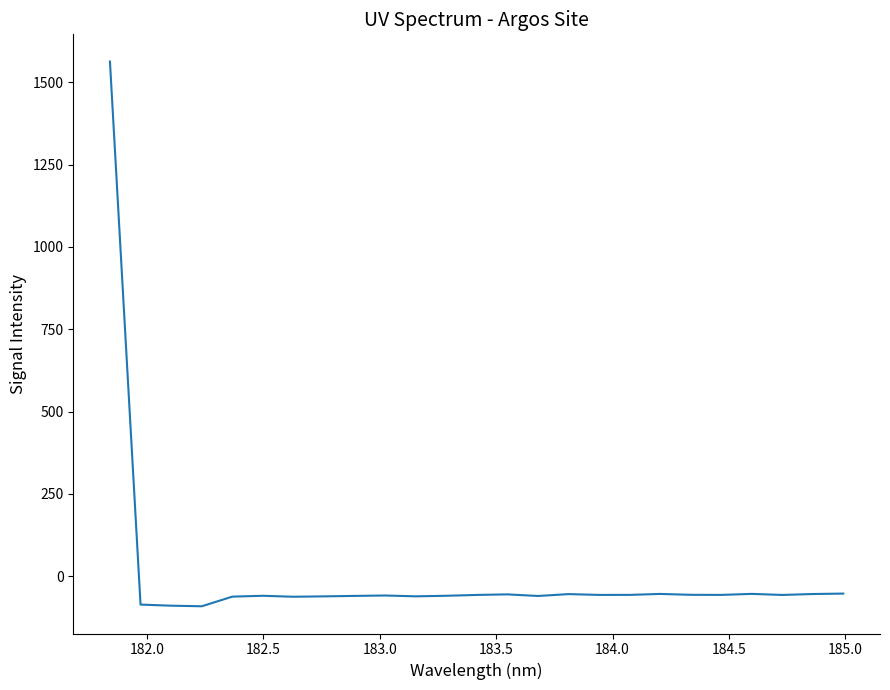

What is the greatest value displayed?

1562.7